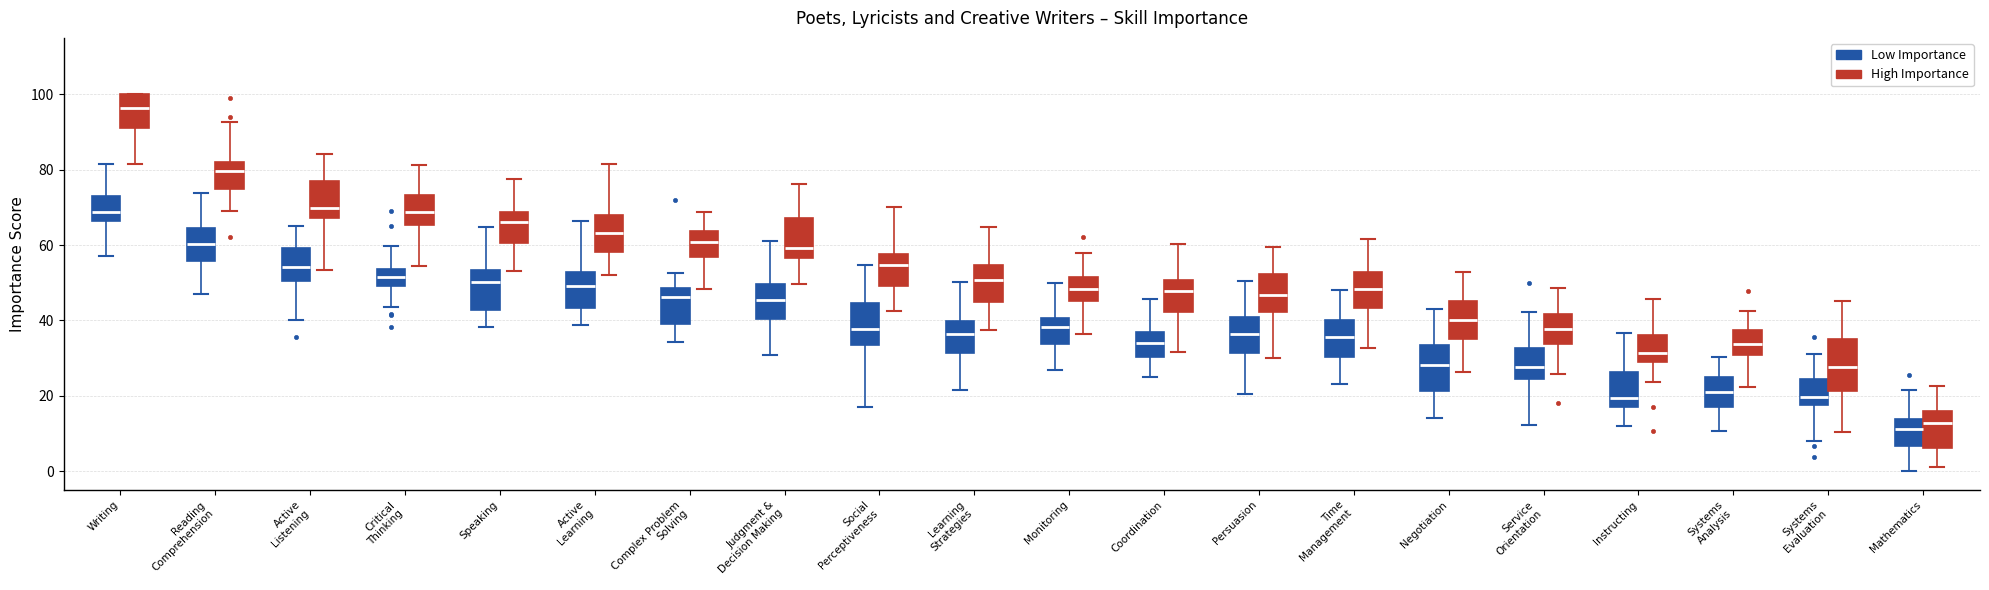

Reading left to right, read every box against the y-axis: the position of its median line, the range the box covers, and the ends of its whiskers. The values are not printed on the chart, so give them approximately, as read against the axis.

Writing (Low Importance): median 68, box 66 to 74, whiskers 58 to 82
Writing (High Importance): median 96, box 92 to 100, whiskers 82 to 100
Reading Comprehension (Low Importance): median 60, box 56 to 64, whiskers 48 to 74
Reading Comprehension (High Importance): median 80, box 74 to 82, whiskers 70 to 92
Active Listening (Low Importance): median 54, box 50 to 60, whiskers 40 to 64
Active Listening (High Importance): median 70, box 68 to 76, whiskers 54 to 84
Critical Thinking (Low Importance): median 52, box 50 to 54, whiskers 44 to 60
Critical Thinking (High Importance): median 68, box 66 to 74, whiskers 54 to 82
Speaking (Low Importance): median 50, box 42 to 54, whiskers 38 to 64
Speaking (High Importance): median 66, box 60 to 68, whiskers 54 to 78
Active Learning (Low Importance): median 50, box 44 to 52, whiskers 38 to 66
Active Learning (High Importance): median 64, box 58 to 68, whiskers 52 to 82
Complex Problem Solving (Low Importance): median 46, box 40 to 48, whiskers 34 to 52
Complex Problem Solving (High Importance): median 60, box 56 to 64, whiskers 48 to 68
Judgment & Decision Making (Low Importance): median 46, box 40 to 50, whiskers 30 to 62
Judgment & Decision Making (High Importance): median 60, box 56 to 68, whiskers 50 to 76
Social Perceptiveness (Low Importance): median 38, box 34 to 44, whiskers 18 to 54
Social Perceptiveness (High Importance): median 54, box 50 to 58, whiskers 42 to 70
Learning Strategies (Low Importance): median 36, box 32 to 40, whiskers 22 to 50
Learning Strategies (High Importance): median 50, box 44 to 54, whiskers 38 to 64
Monitoring (Low Importance): median 38, box 34 to 40, whiskers 26 to 50
Monitoring (High Importance): median 48, box 46 to 52, whiskers 36 to 58
Coordination (Low Importance): median 34, box 30 to 36, whiskers 26 to 46
Coordination (High Importance): median 48, box 42 to 50, whiskers 32 to 60
Persuasion (Low Importance): median 36, box 32 to 42, whiskers 20 to 50
Persuasion (High Importance): median 46, box 42 to 52, whiskers 30 to 60
Time Management (Low Importance): median 36, box 30 to 40, whiskers 24 to 48
Time Management (High Importance): median 48, box 44 to 52, whiskers 32 to 62
Negotiation (Low Importance): median 28, box 22 to 34, whiskers 14 to 42
Negotiation (High Importance): median 40, box 36 to 46, whiskers 26 to 52
Service Orientation (Low Importance): median 28, box 24 to 32, whiskers 12 to 42
Service Orientation (High Importance): median 38, box 34 to 42, whiskers 26 to 48
Instructing (Low Importance): median 20, box 18 to 26, whiskers 12 to 36
Instructing (High Importance): median 32, box 28 to 36, whiskers 24 to 46
Systems Analysis (Low Importance): median 22, box 16 to 26, whiskers 10 to 30
Systems Analysis (High Importance): median 34, box 30 to 38, whiskers 22 to 42
Systems Evaluation (Low Importance): median 20, box 18 to 24, whiskers 8 to 32
Systems Evaluation (High Importance): median 28, box 22 to 36, whiskers 10 to 46
Mathematics (Low Importance): median 12, box 6 to 14, whiskers 0 to 22
Mathematics (High Importance): median 12, box 6 to 16, whiskers 2 to 22